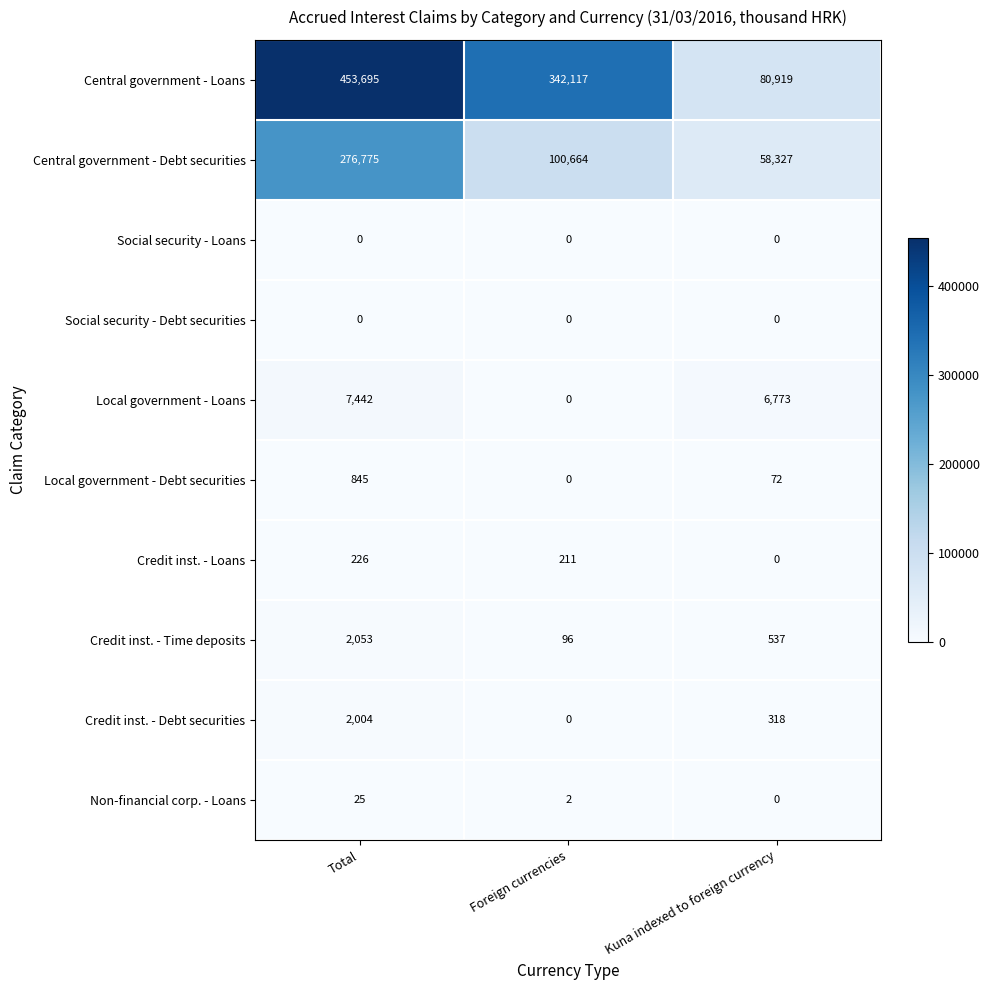

Reading left to right, what are all the values shown in this chart?

Central government - Loans: Total=453695	Foreign currencies=342117	Kuna indexed to foreign currency=80919
Central government - Debt securities: Total=276775	Foreign currencies=100664	Kuna indexed to foreign currency=58327
Social security - Loans: Total=0	Foreign currencies=0	Kuna indexed to foreign currency=0
Social security - Debt securities: Total=0	Foreign currencies=0	Kuna indexed to foreign currency=0
Local government - Loans: Total=7442	Foreign currencies=0	Kuna indexed to foreign currency=6773
Local government - Debt securities: Total=845	Foreign currencies=0	Kuna indexed to foreign currency=72
Credit inst. - Loans: Total=226	Foreign currencies=211	Kuna indexed to foreign currency=0
Credit inst. - Time deposits: Total=2053	Foreign currencies=96	Kuna indexed to foreign currency=537
Credit inst. - Debt securities: Total=2004	Foreign currencies=0	Kuna indexed to foreign currency=318
Non-financial corp. - Loans: Total=25	Foreign currencies=2	Kuna indexed to foreign currency=0